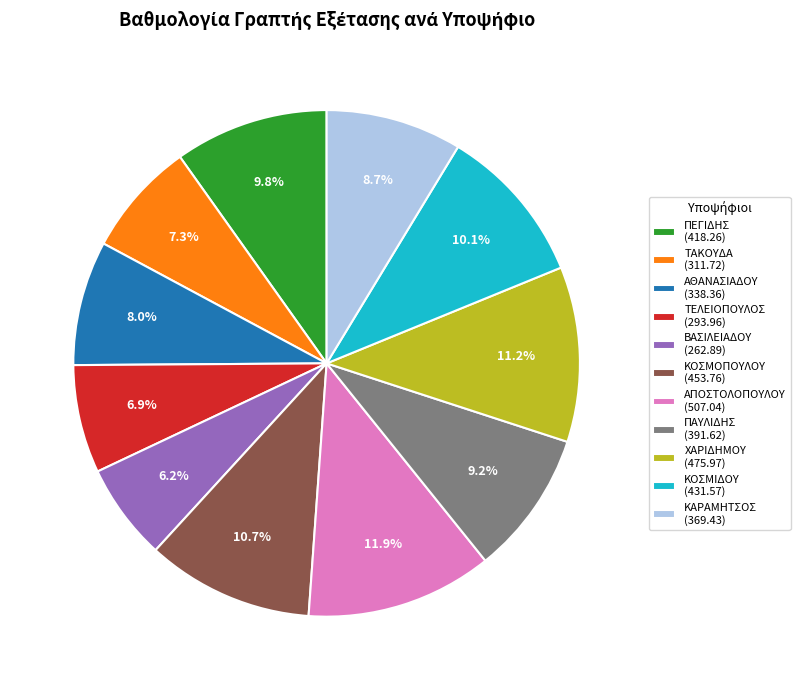

How many segments does this pie chart have?

11